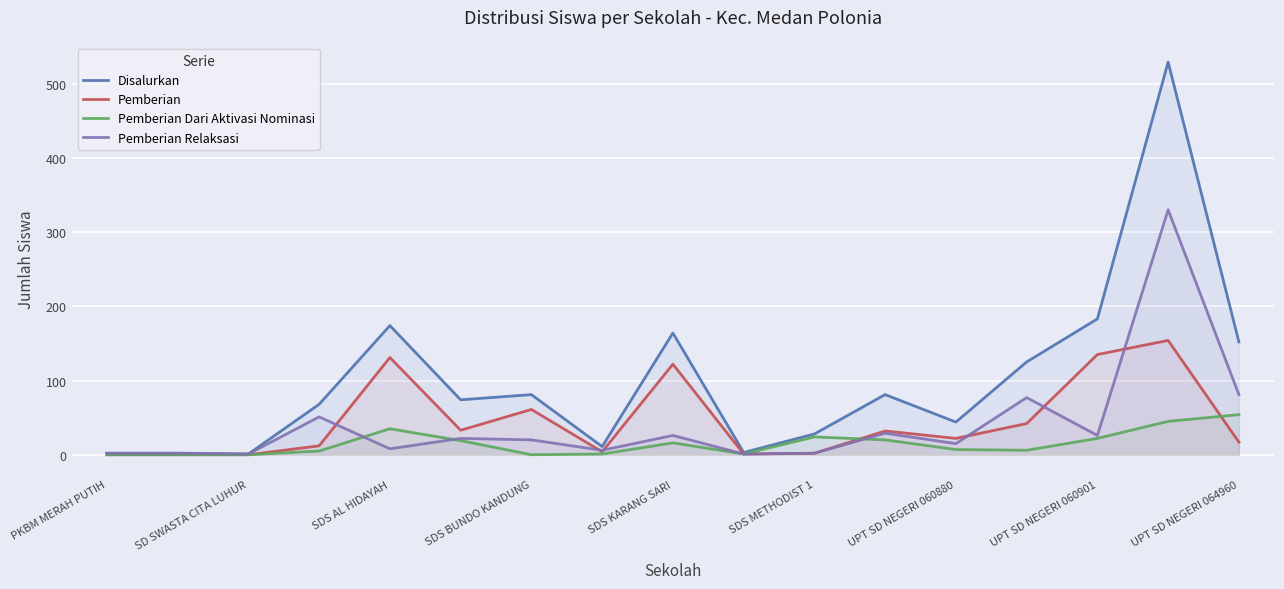

The Disalurkan series shows 164 at SDS KARANG SARI. True or false?

True